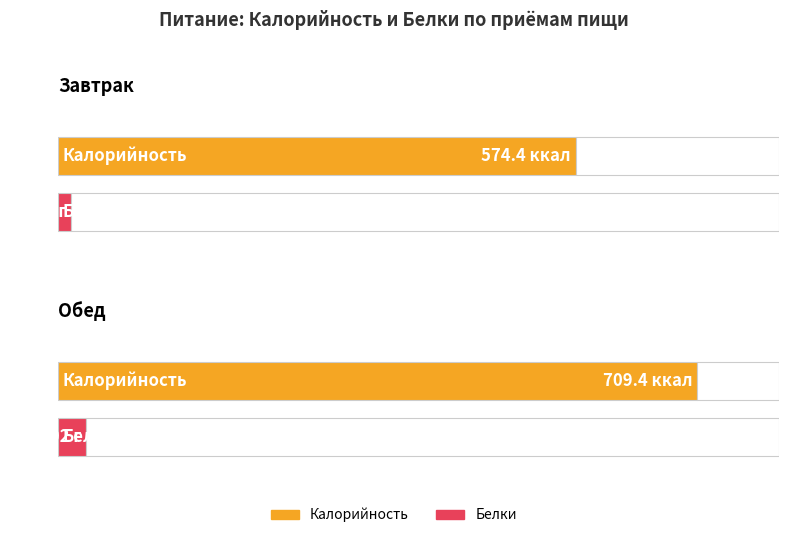

Rank the series at Завтрак from highest to lowest value.

Калорийность, Белки